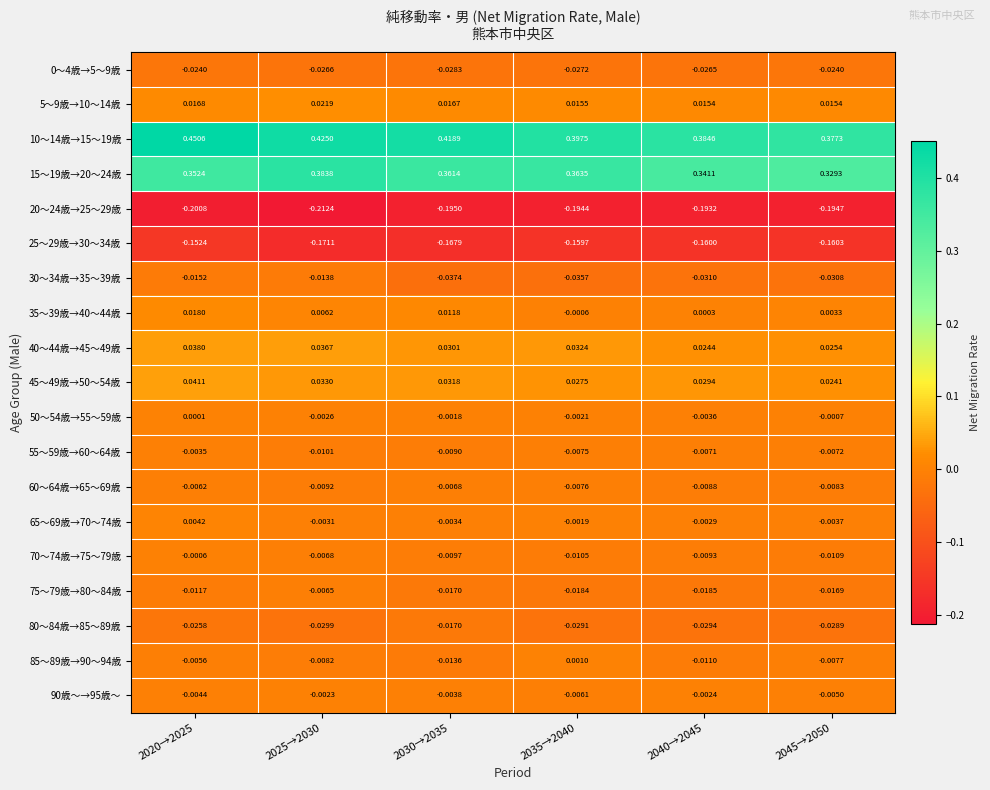

At how many categories does at least one series exceed 0?

6